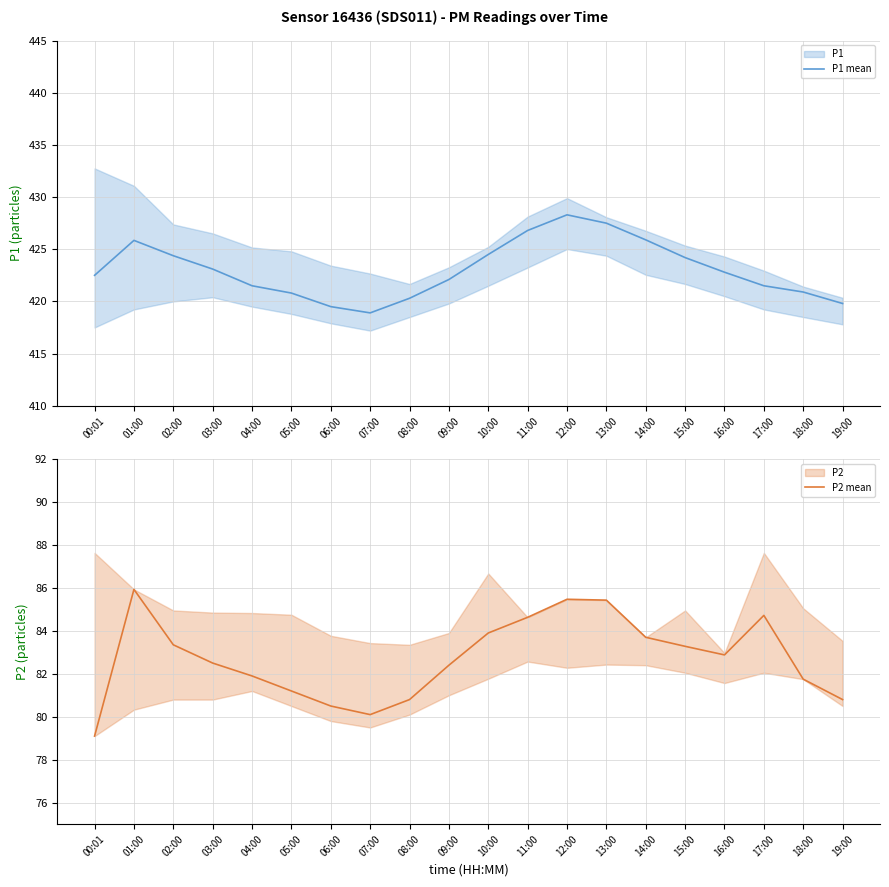

True or false: P1 mean and P2 mean cross at least once.

False